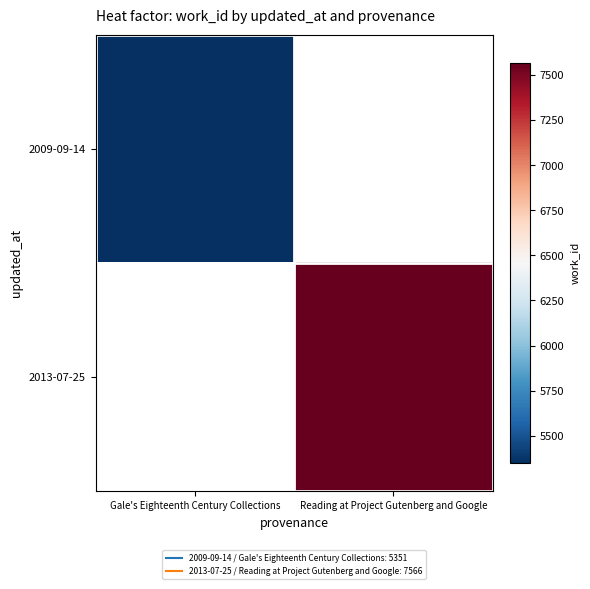

Is the value of 2009-09-14 at Reading at Project Gutenberg and Google greater than the value of 2013-07-25 at Gale's Eighteenth Century Collections?

No